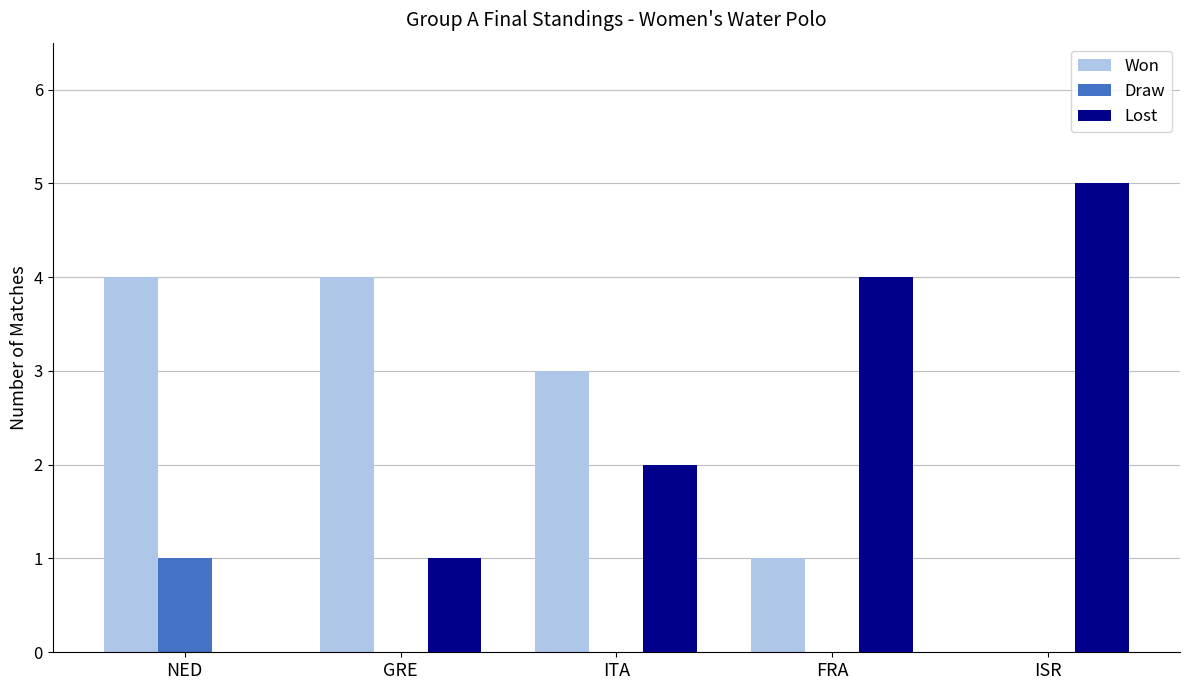

How many categories are shown in the chart?

5